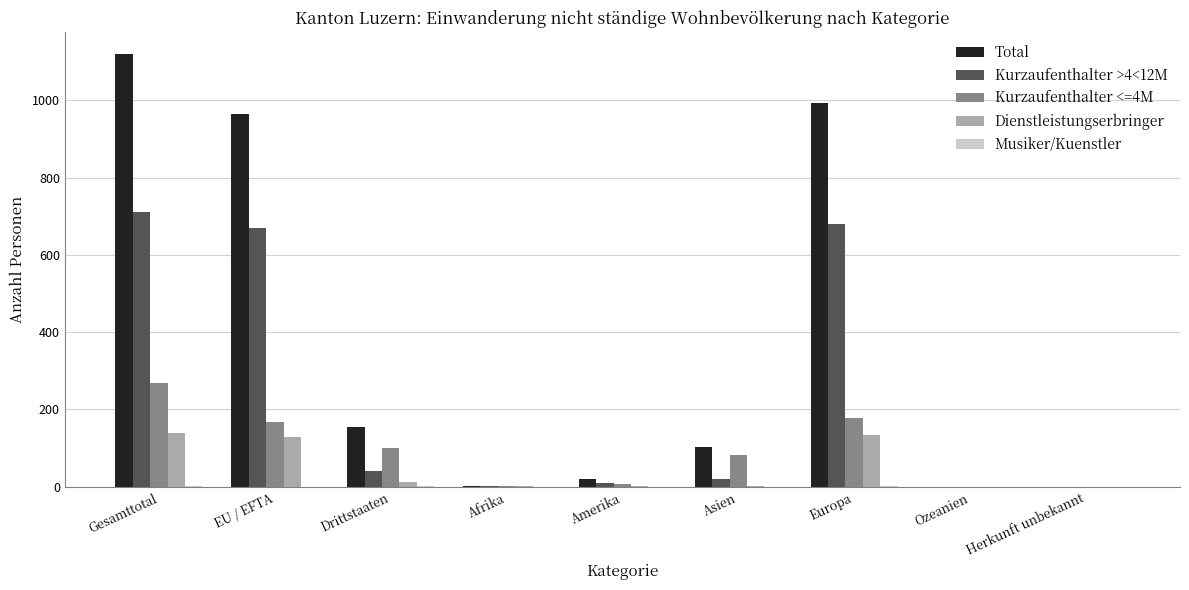

Which series has the largest total across all categories?

Total